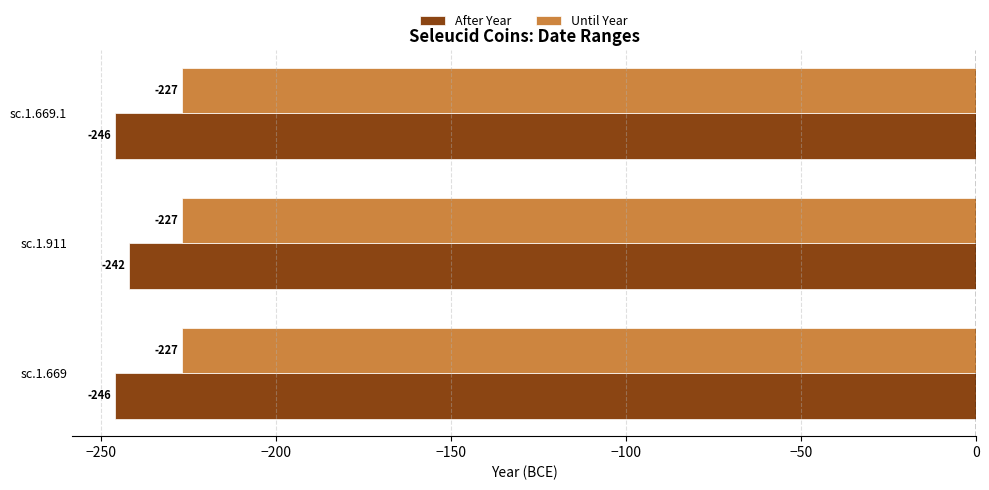

Between sc.1.669 and sc.1.911, which series saw the biggest shift?

After Year